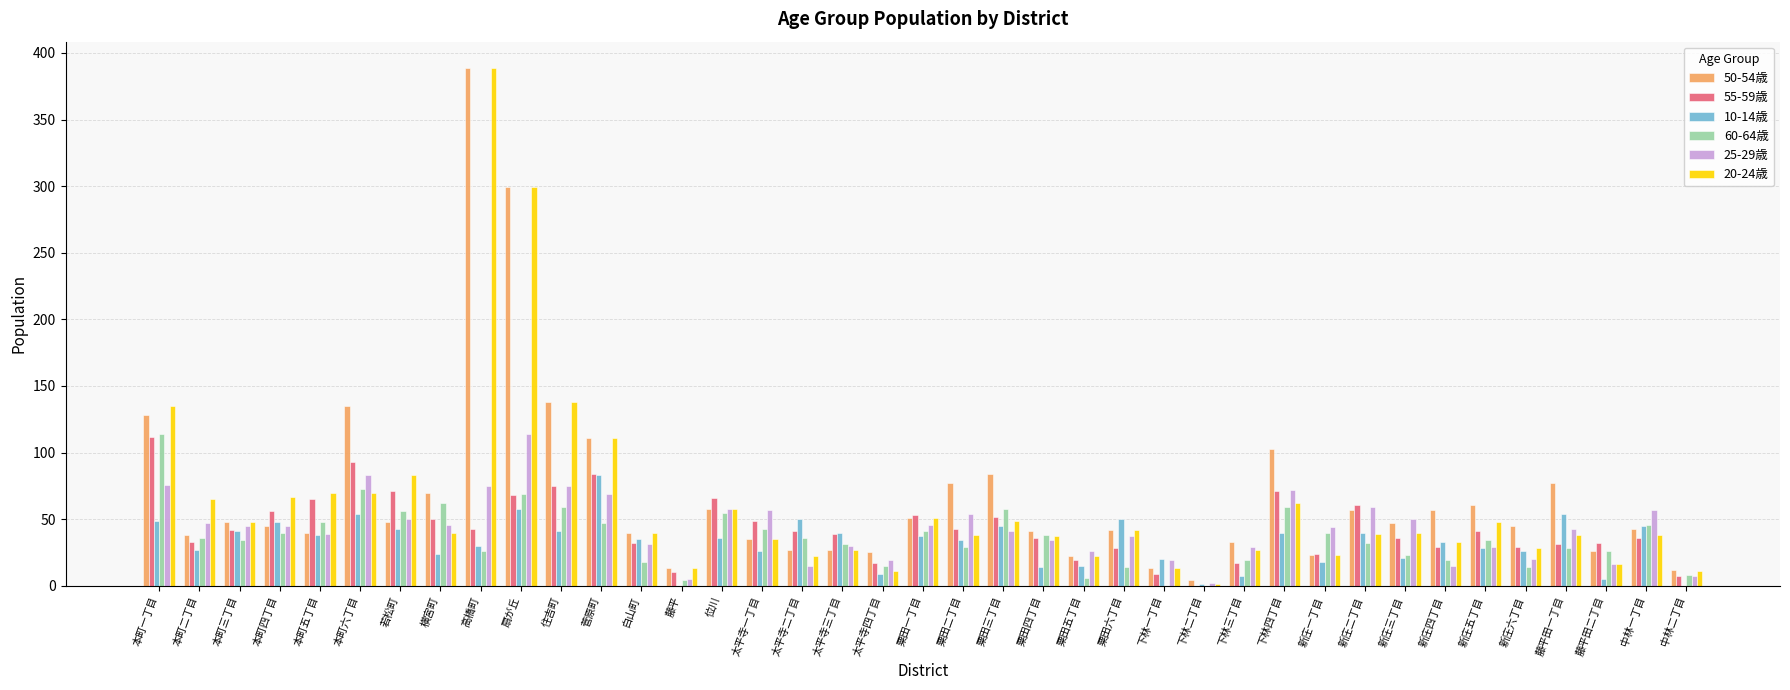

Which category has the highest value in the 25-29歳 series?

扇が丘